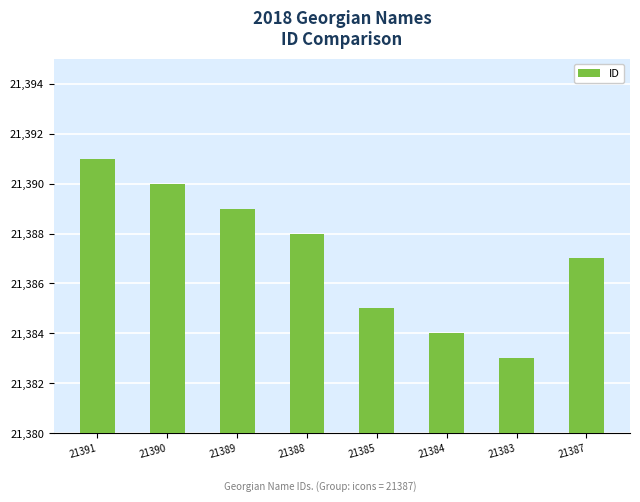

Rank the categories by value from lowest to highest.

21383, 21384, 21385, 21387, 21388, 21389, 21390, 21391